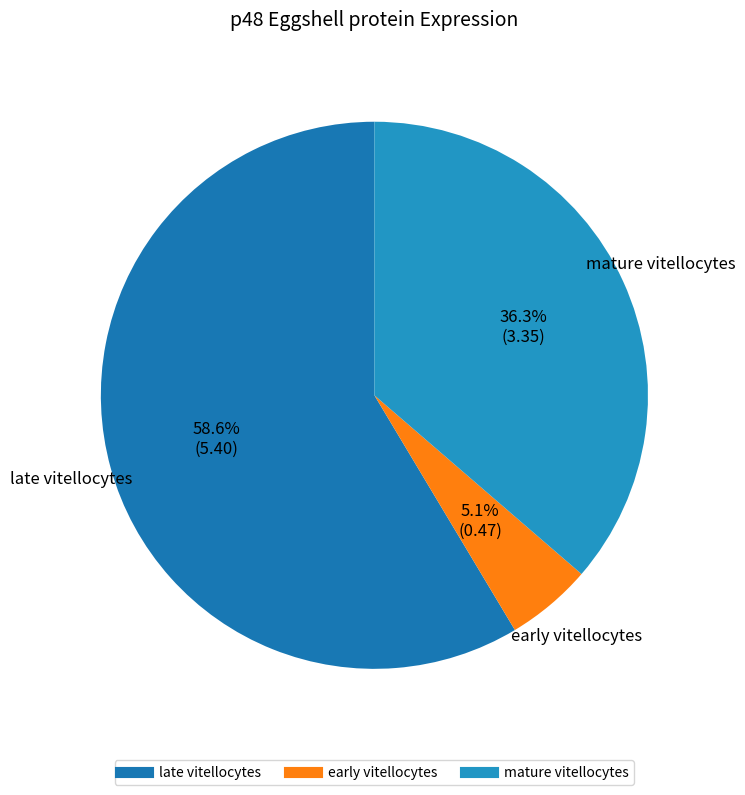

To the nearest percent, what is the combined percentage of early vitellocytes and late vitellocytes?

64%